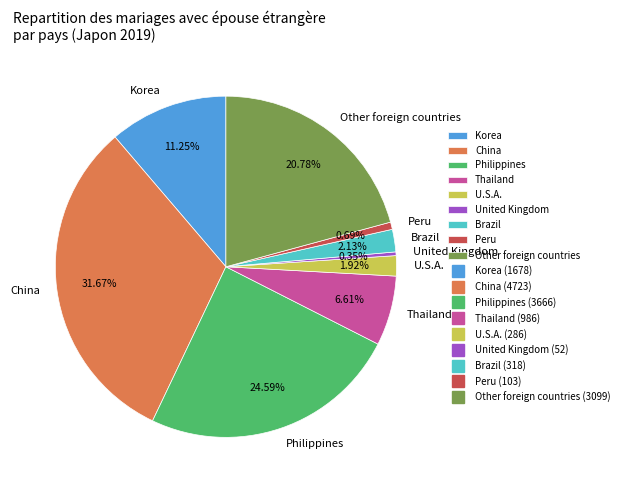

Which slice is the largest?

China